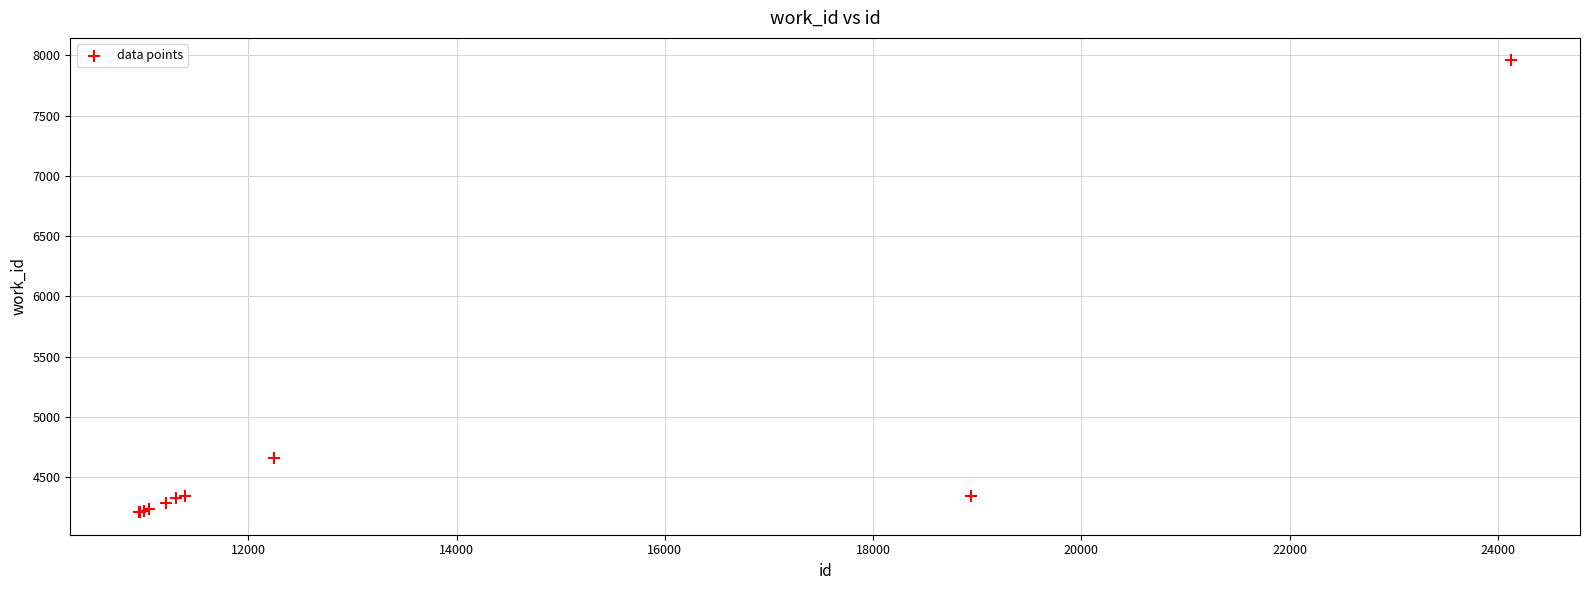

What Y value in the scatter plot is closest to 6084?

4658